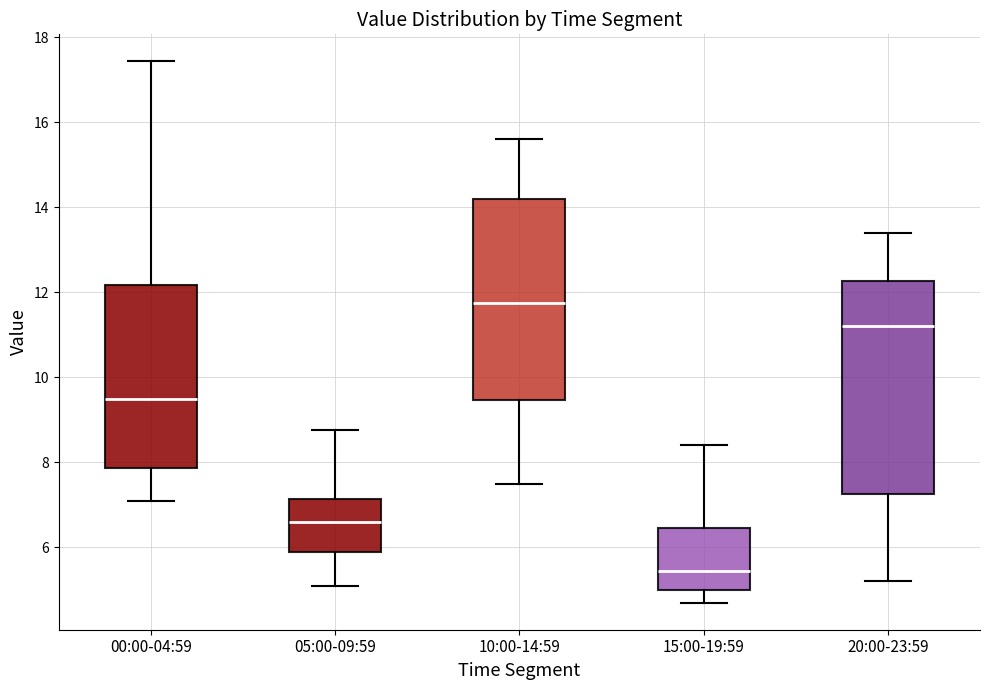

Where is the lower edge of the box for 05:00-09:59 on the y-axis? The values are not printed on the chart, so give them approximately, as read against the axis.

6.0